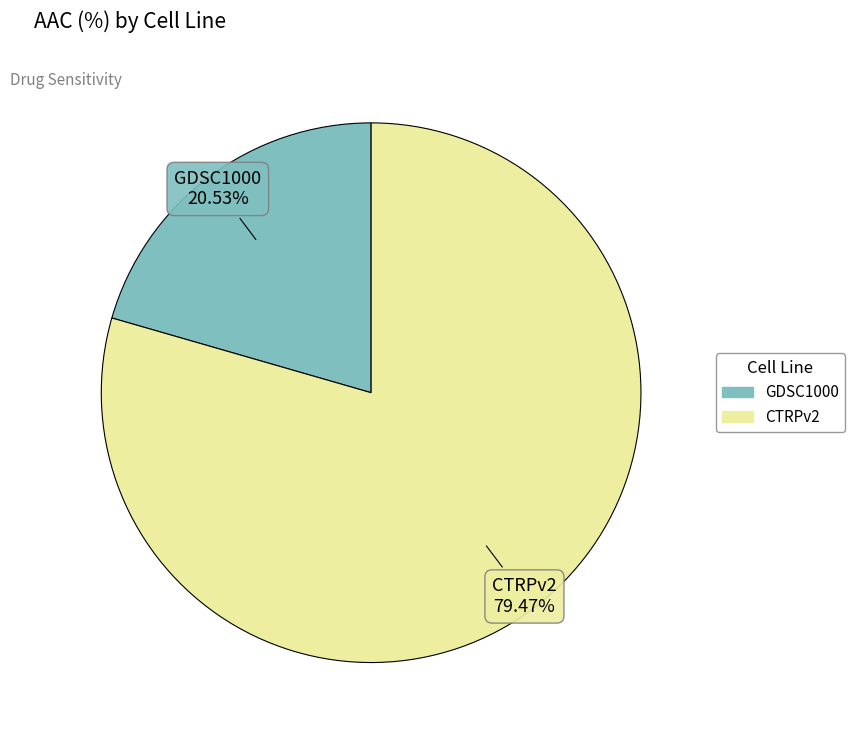

Is it true that GDSC1000 is 21% of the pie?

True